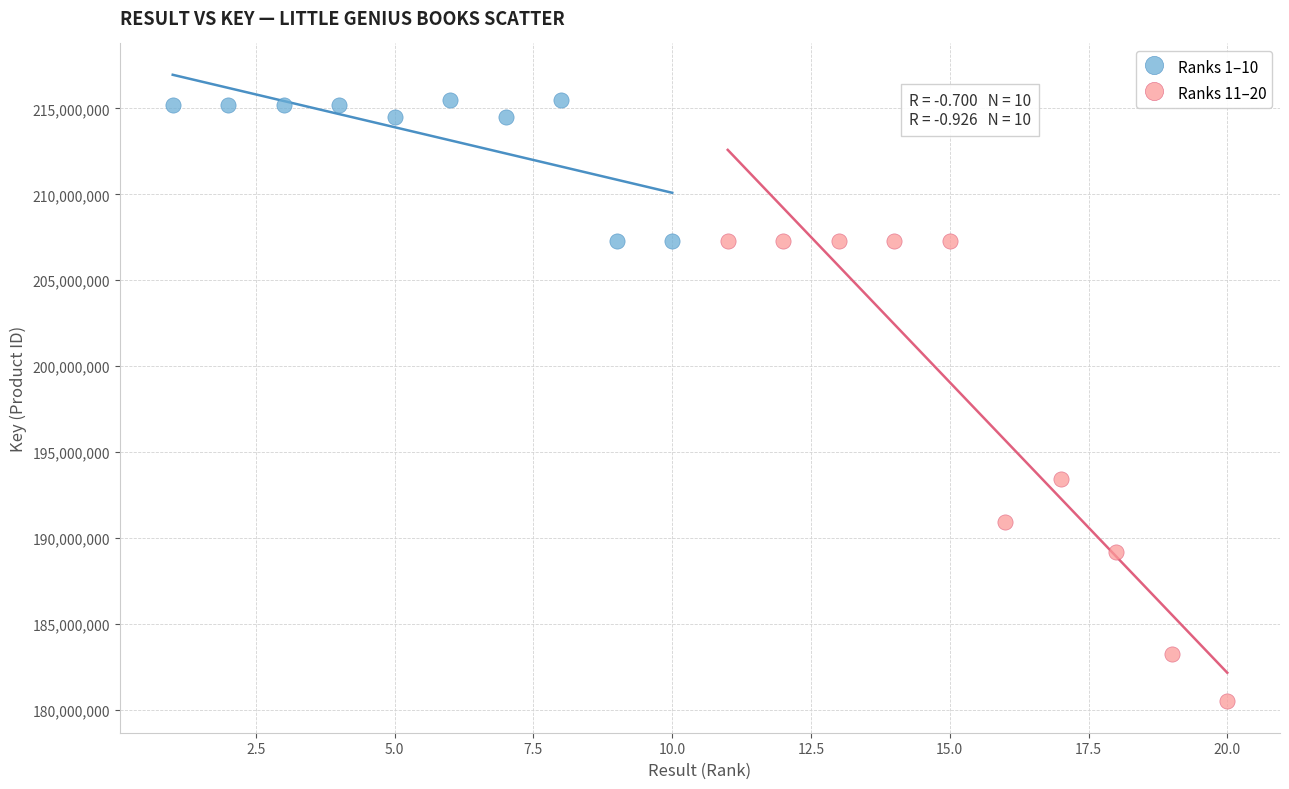

What are all the series names shown in the legend?

Ranks 1–10, Ranks 11–20